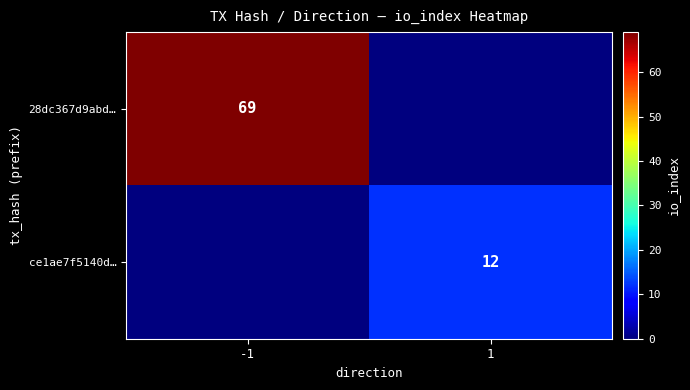

The value of ce1ae7f5140d… at 1 is 12. True or false?

True